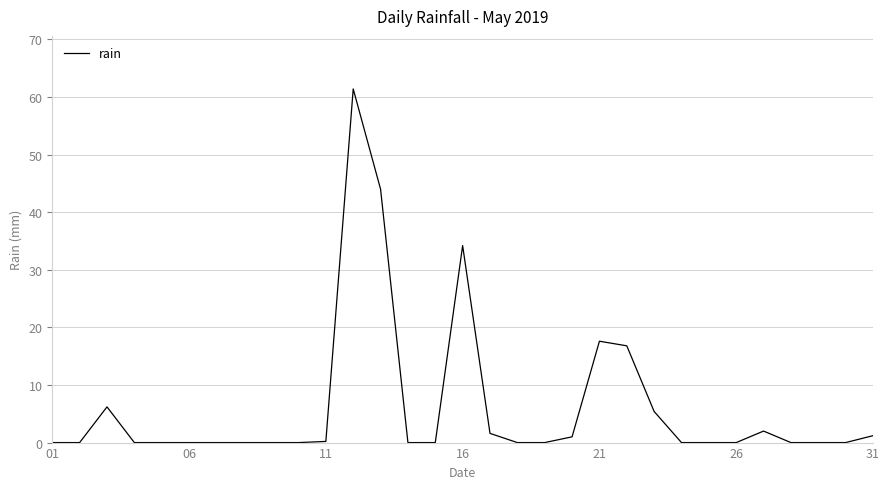

Does the chart have visible grid lines?

Yes